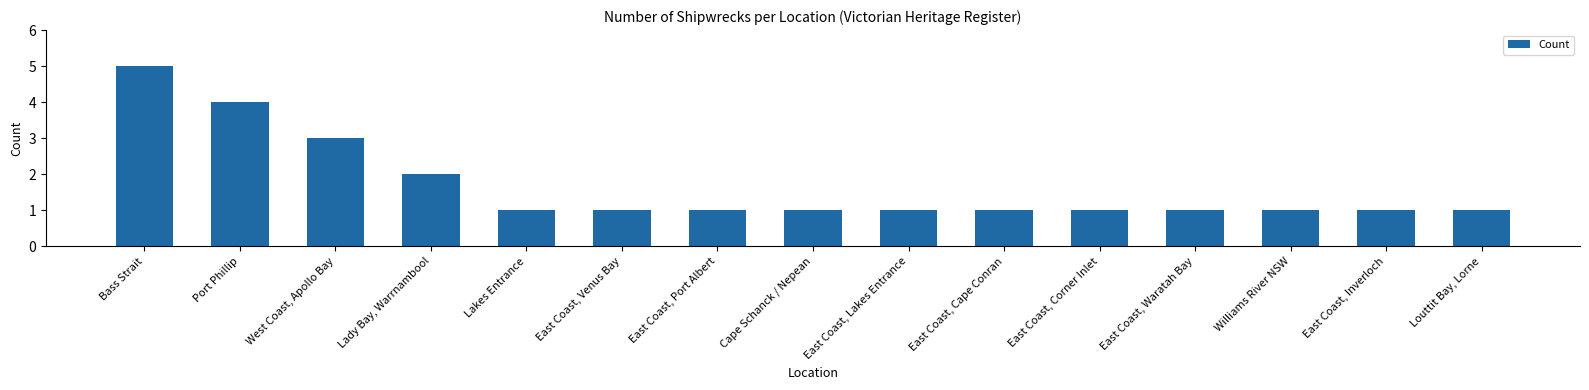

What is the value of the 14th bar from the left?

1